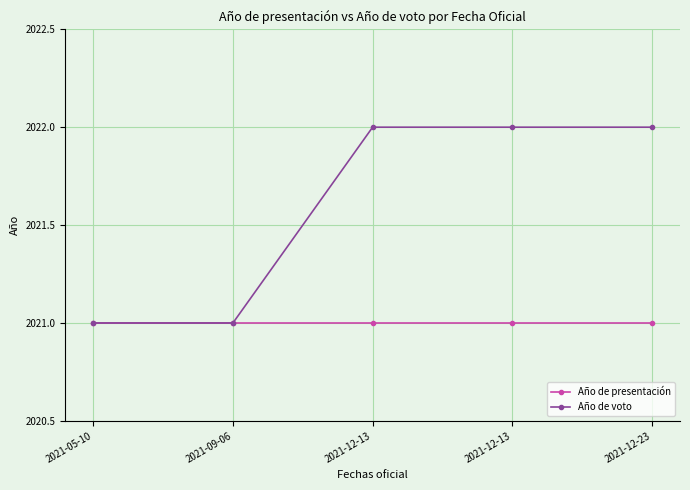

Reading left to right, what are all the values shown in this chart?

Año de presentación: 2021-05-10=2021	2021-09-06=2021	2021-12-13=2021	2021-12-13=2021	2021-12-23=2021
Año de voto: 2021-05-10=2021	2021-09-06=2021	2021-12-13=2022	2021-12-13=2022	2021-12-23=2022